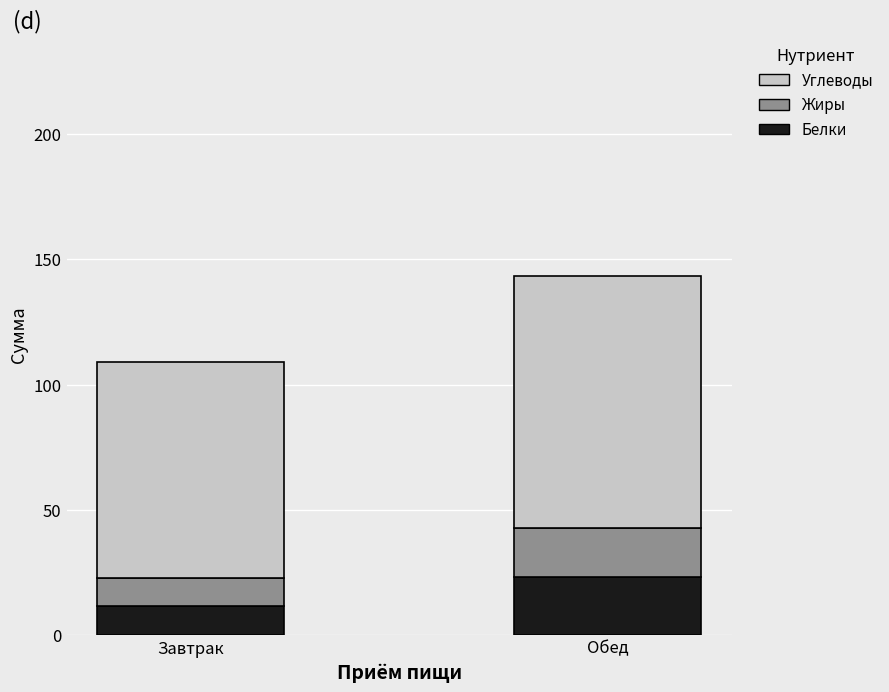

Read the Белки value at Завтрак.

11.7